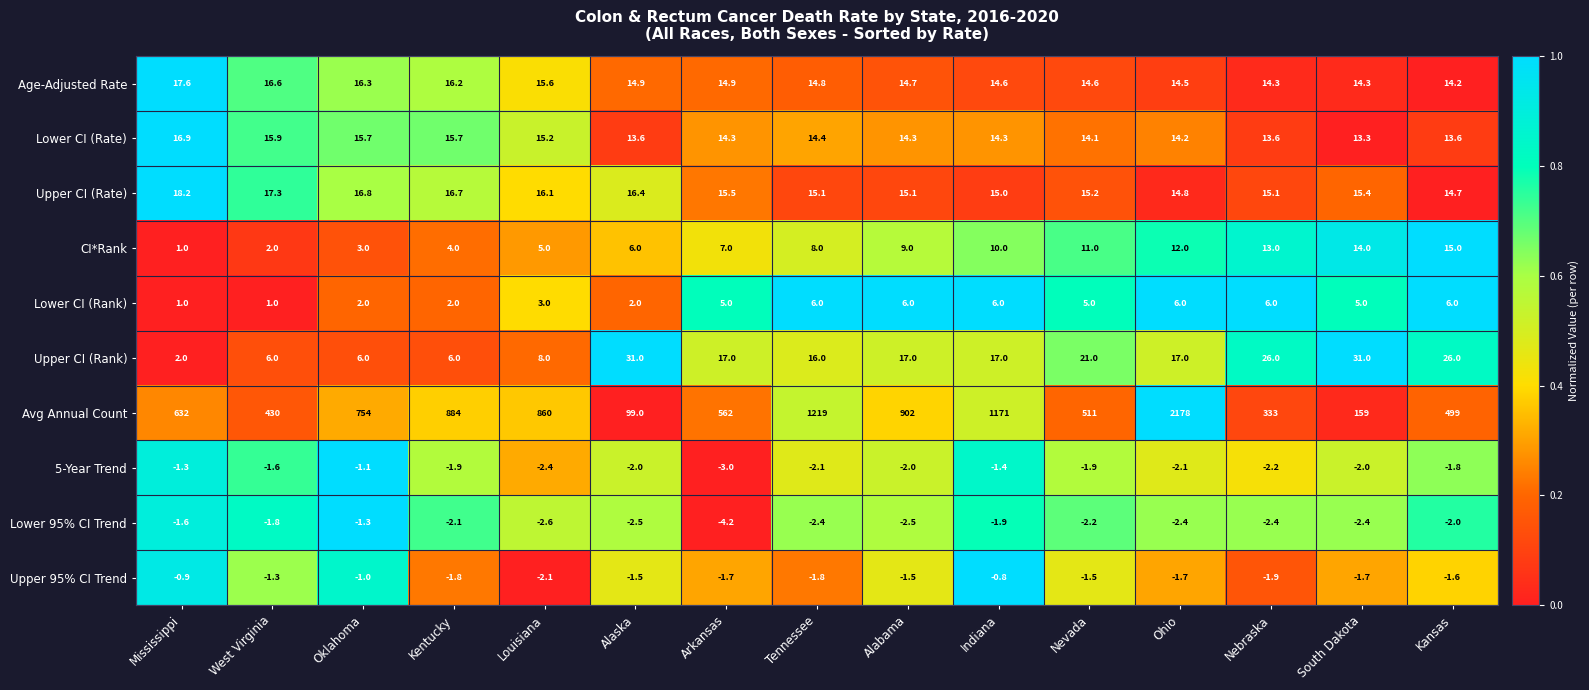

What is the difference between the second highest and minimum values in the Lower 95% CI Trend series?

2.6